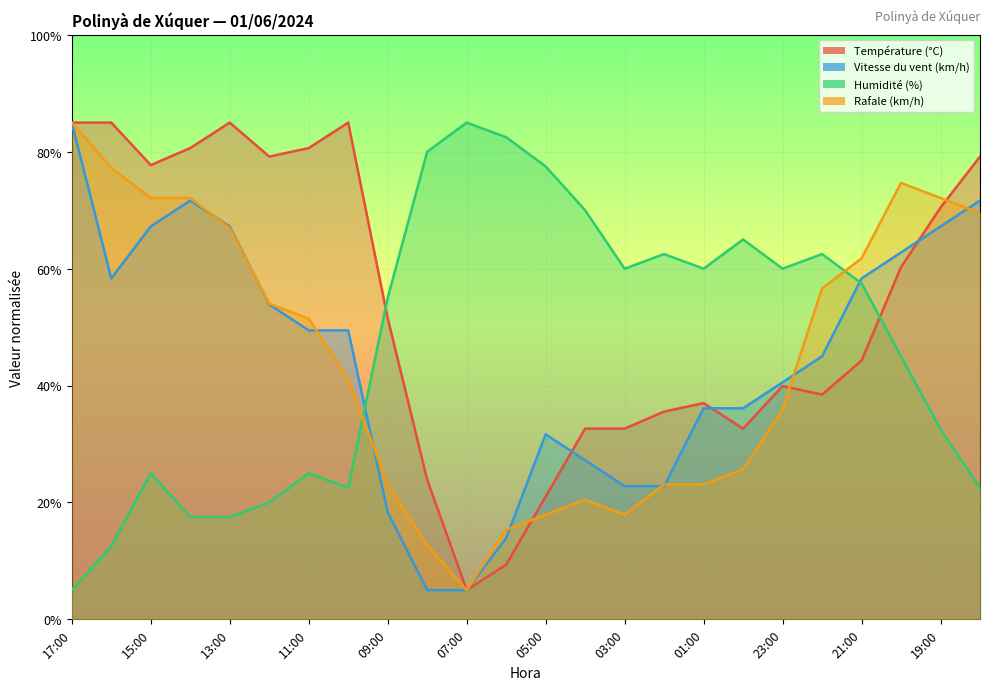

Which series has the largest range (max minus min)?

Température (°C)